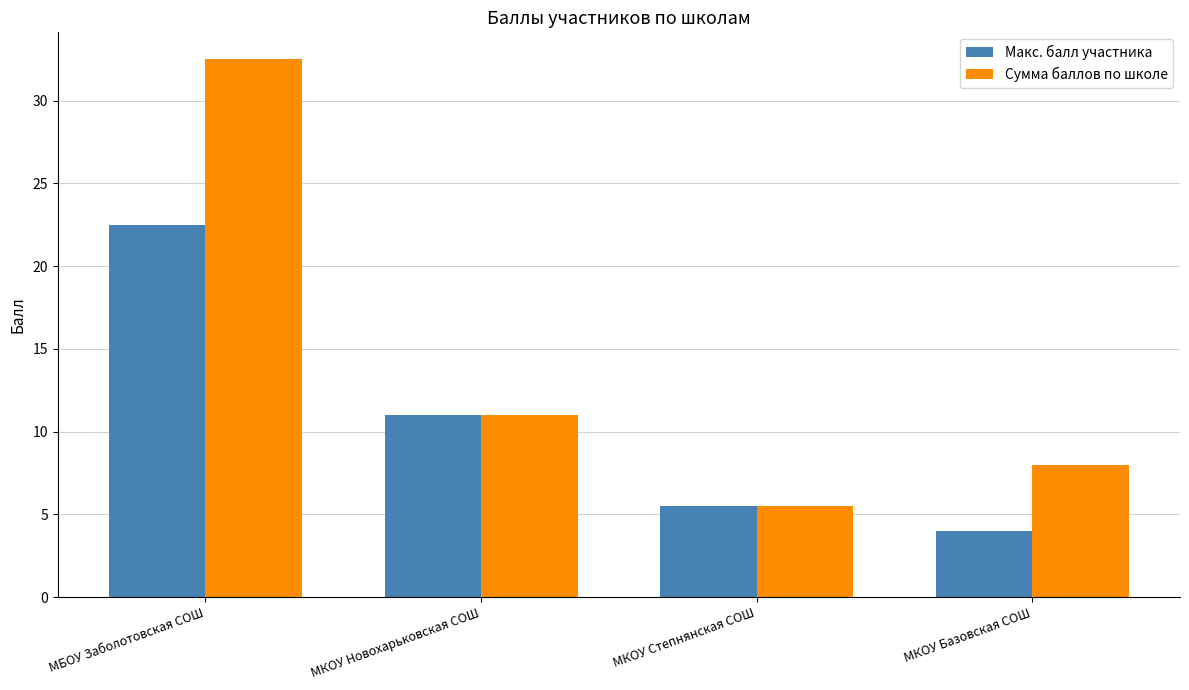

What is the label of the 2nd bar from the right?

МКОУ Степнянская СОШ